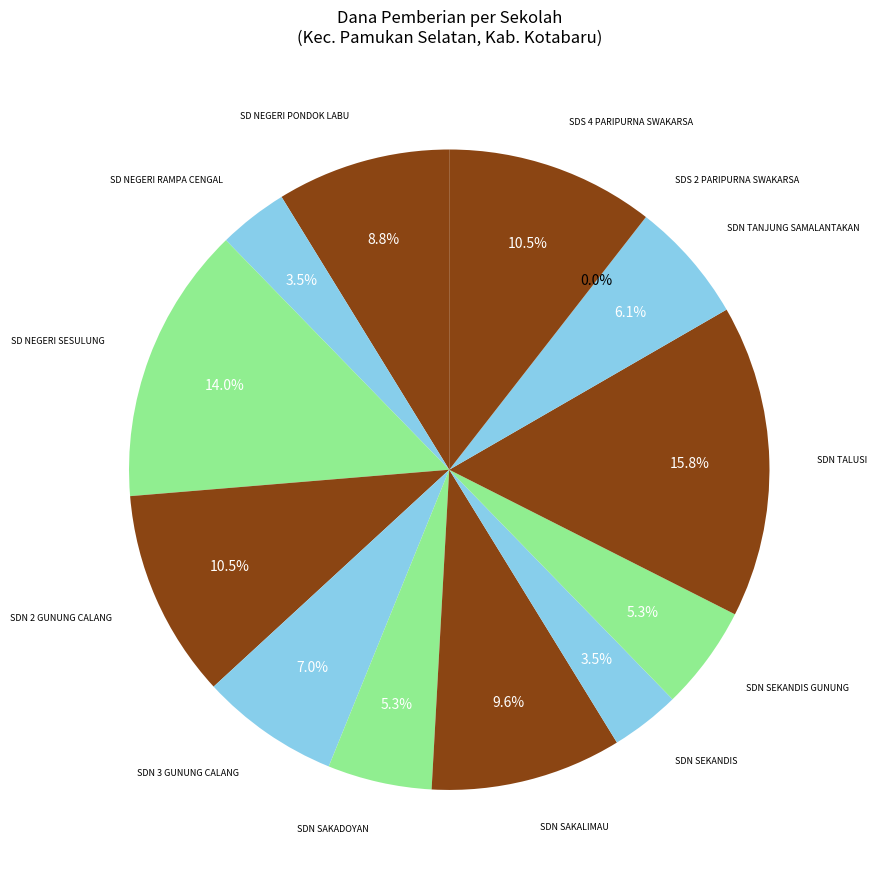

Rank the categories by value from highest to lowest.

SDN TALUSI, SD NEGERI SESULUNG, SDN 2 GUNUNG CALANG, SDS 4 PARIPURNA SWAKARSA, SDN SAKALIMAU, SD NEGERI PONDOK LABU, SDN 3 GUNUNG CALANG, SDN TANJUNG SAMALANTAKAN, SDN SAKADOYAN, SDN SEKANDIS GUNUNG, SD NEGERI RAMPA CENGAL, SDN SEKANDIS, SDS 2 PARIPURNA SWAKARSA